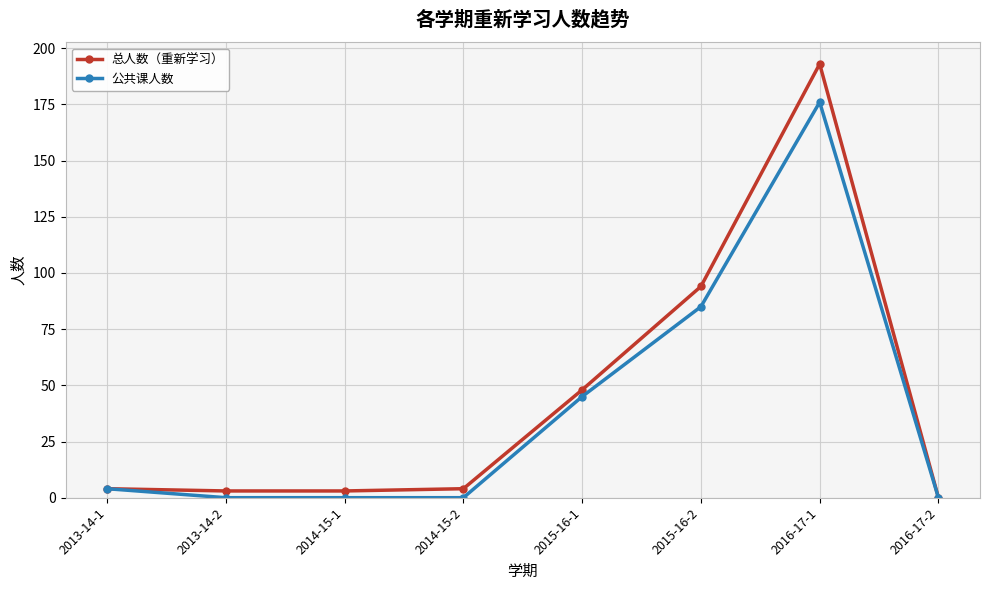

At which label is 总人数（重新学习） closest to 96?

2015-16-2